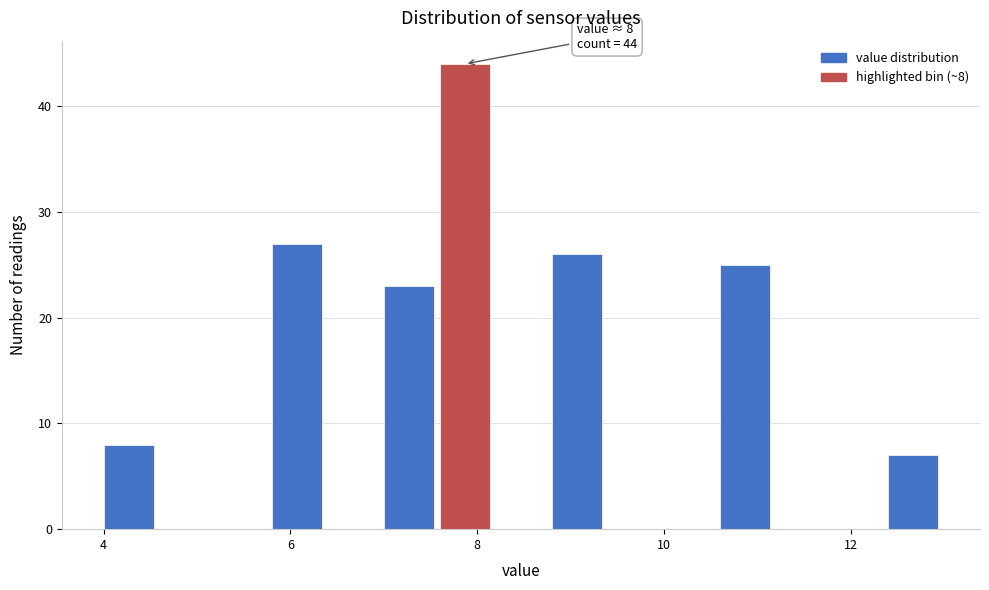

Read against the x-axis, roughly where is the centre of the tallest bar?

7.8